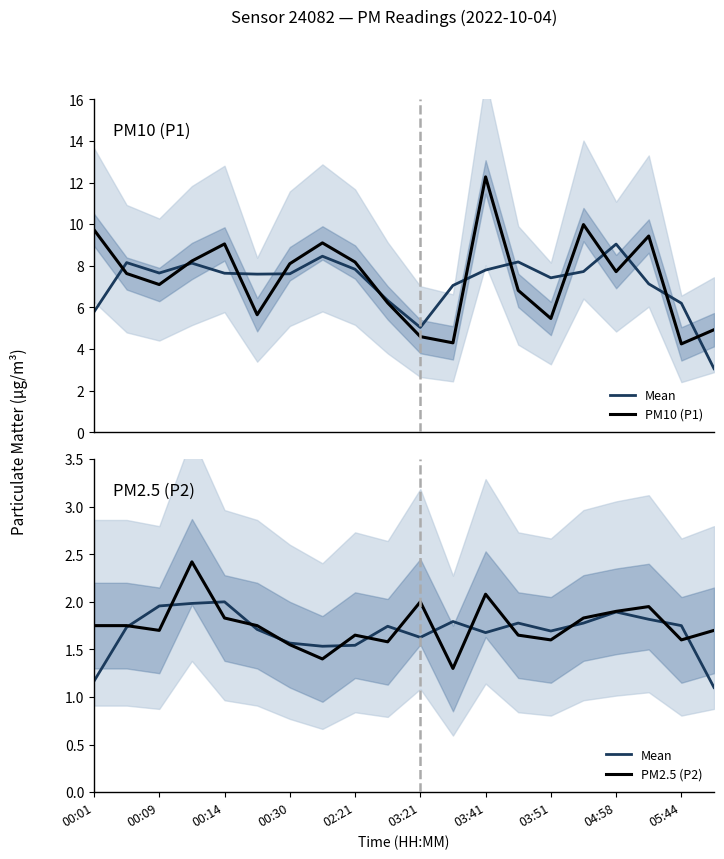

What is the value of the PM10 (P1) point at the 8th from the left?

9.1